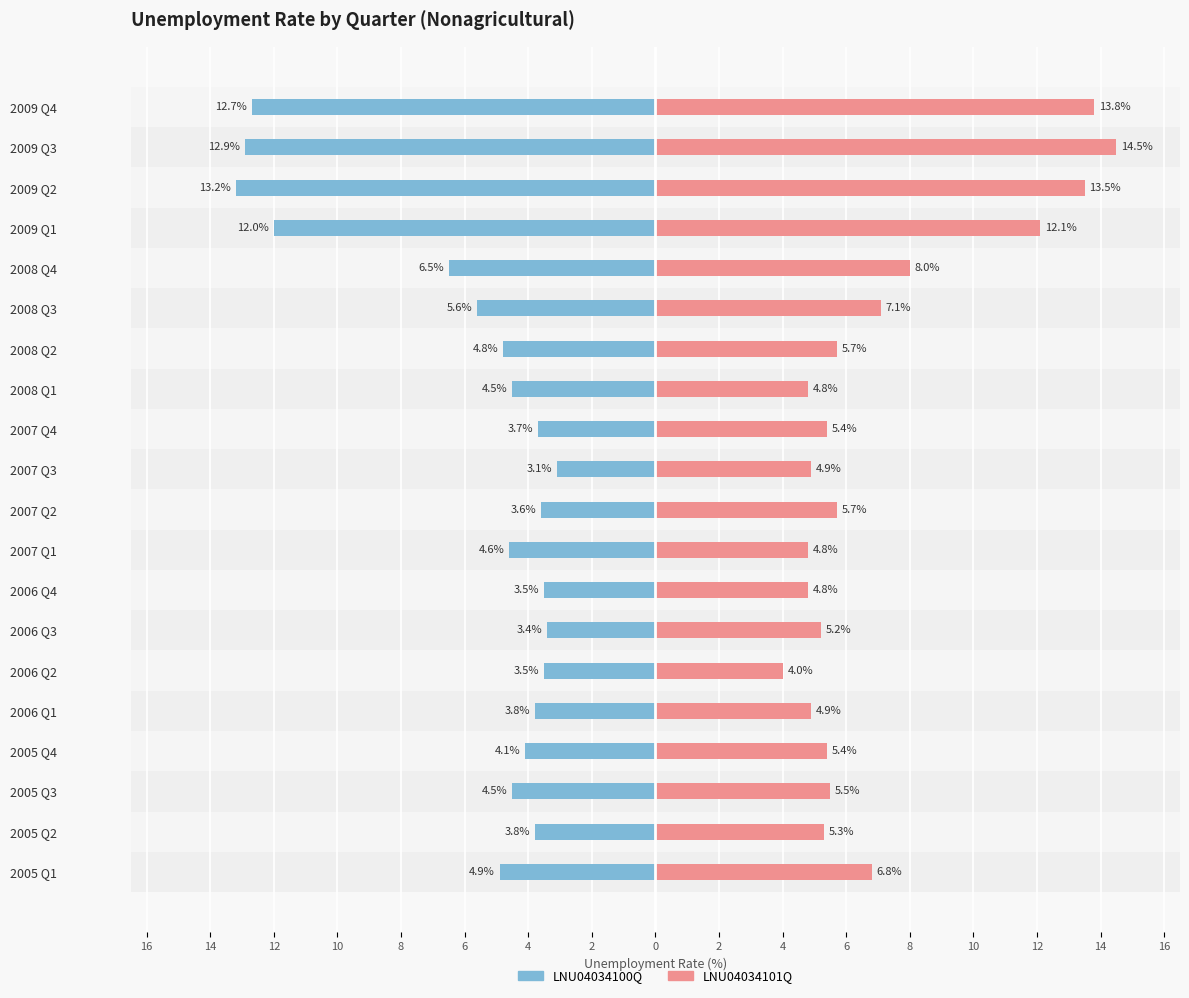

What is the approximate value of LNU04034101Q at 8?

4.8